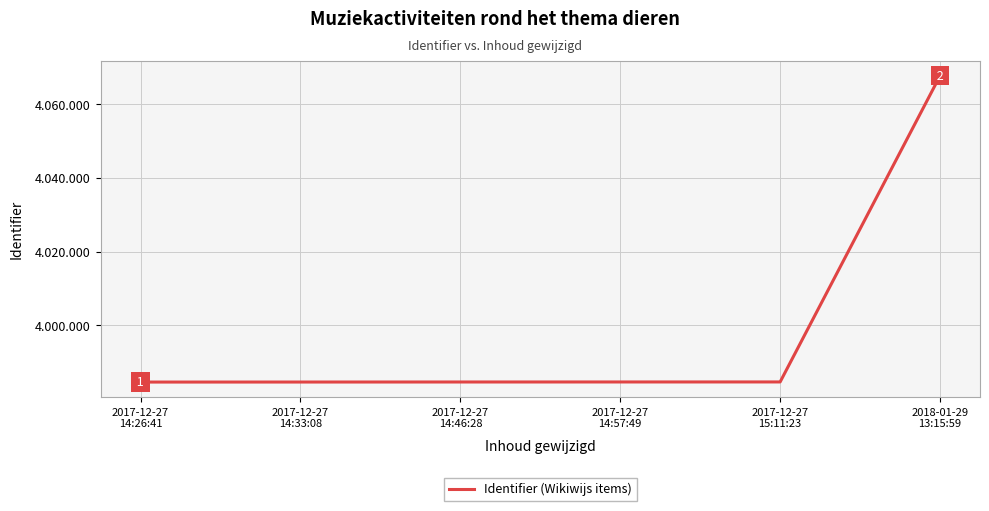

Which has a higher value, 2017-12-27
14:46:28 or 2017-12-27
15:11:23?

2017-12-27
15:11:23